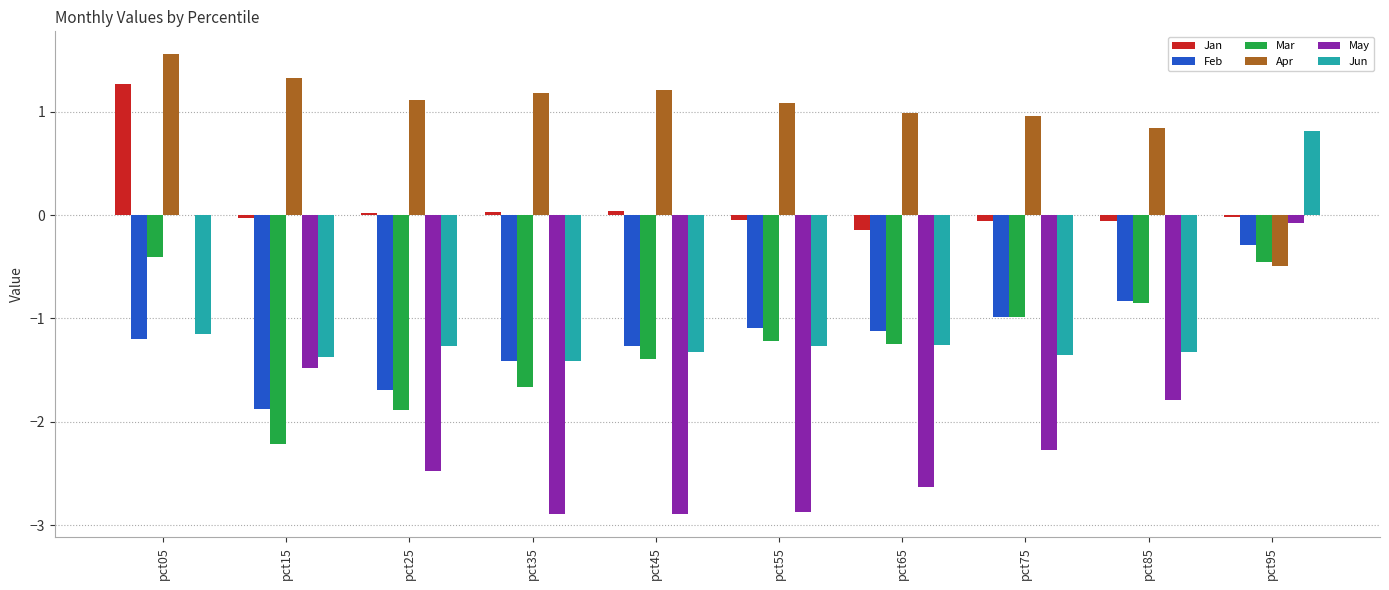

What is the sum of all Mar values?

-12.3